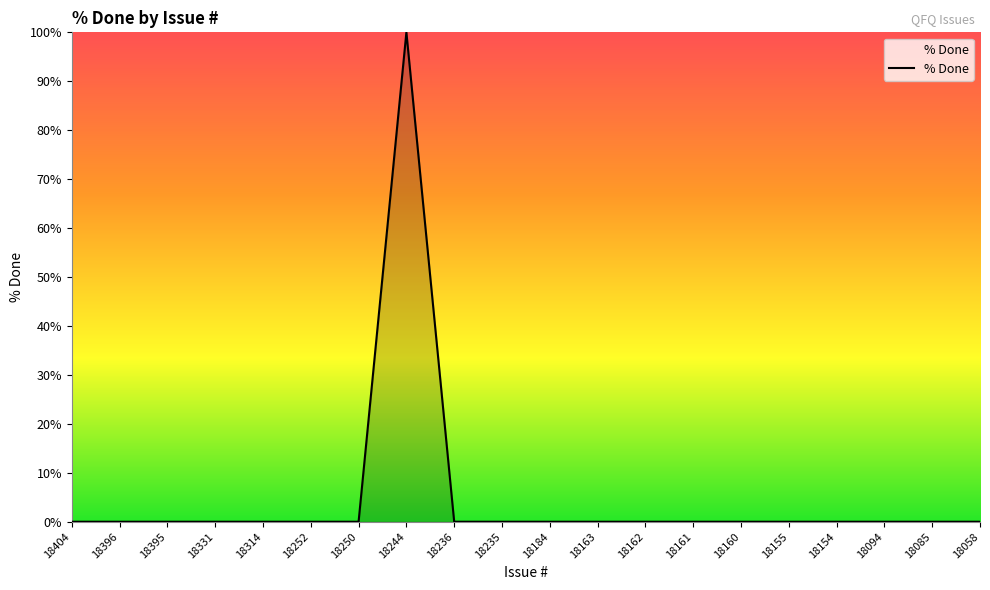

At which category does the chart reach its peak across all series?

18244